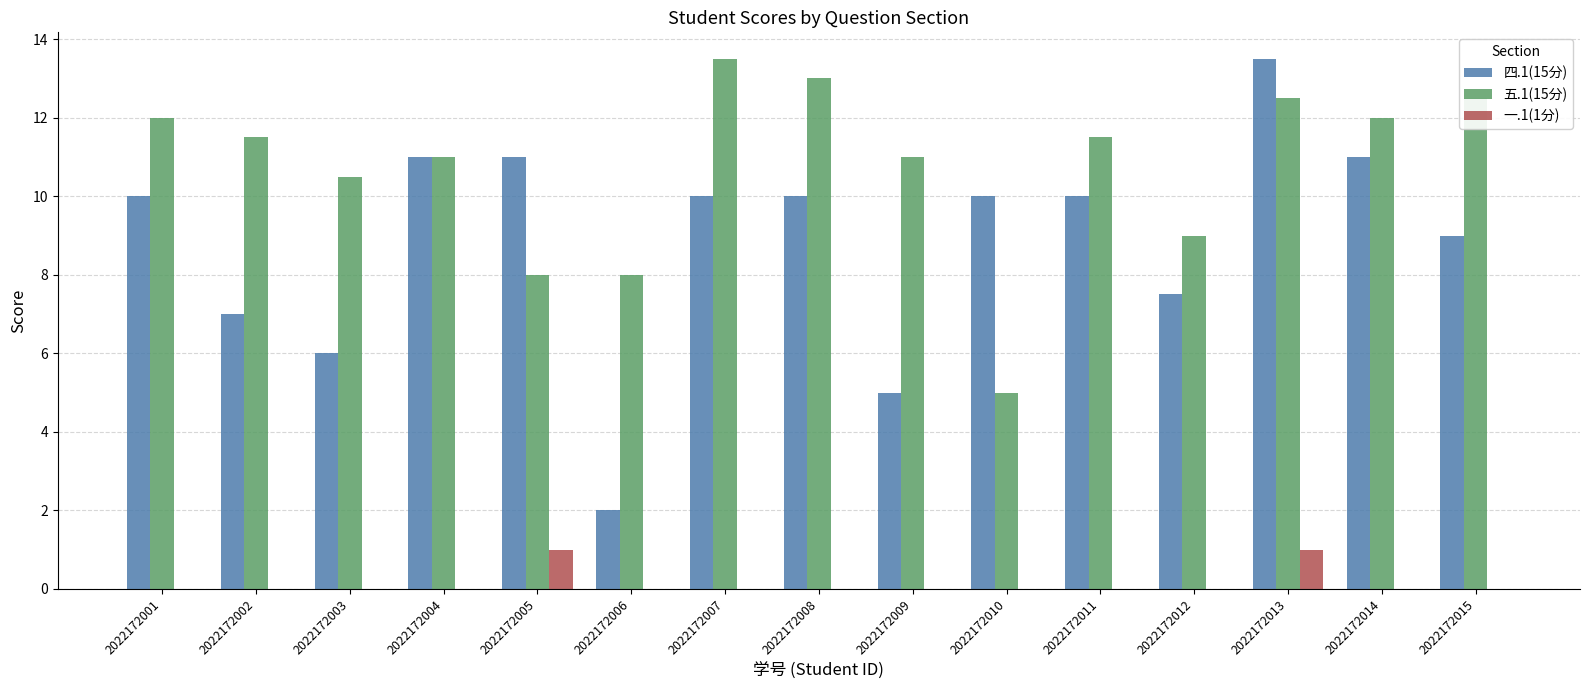

Reading left to right, extract all data points from this chart.

四.1(15分): 2022172001=10.0	2022172002=7.0	2022172003=6.0	2022172004=11.0	2022172005=11.0	2022172006=2.0	2022172007=10.0	2022172008=10.0	2022172009=5.0	2022172010=10.0	2022172011=10.0	2022172012=7.5	2022172013=13.5	2022172014=11.0	2022172015=9.0
五.1(15分): 2022172001=12.0	2022172002=11.5	2022172003=10.5	2022172004=11.0	2022172005=8.0	2022172006=8.0	2022172007=13.5	2022172008=13.0	2022172009=11.0	2022172010=5.0	2022172011=11.5	2022172012=9.0	2022172013=12.5	2022172014=12.0	2022172015=12.5
一.1(1分): 2022172001=0.0	2022172002=0.0	2022172003=0.0	2022172004=0.0	2022172005=1.0	2022172006=0.0	2022172007=0.0	2022172008=0.0	2022172009=0.0	2022172010=0.0	2022172011=0.0	2022172012=0.0	2022172013=1.0	2022172014=0.0	2022172015=0.0